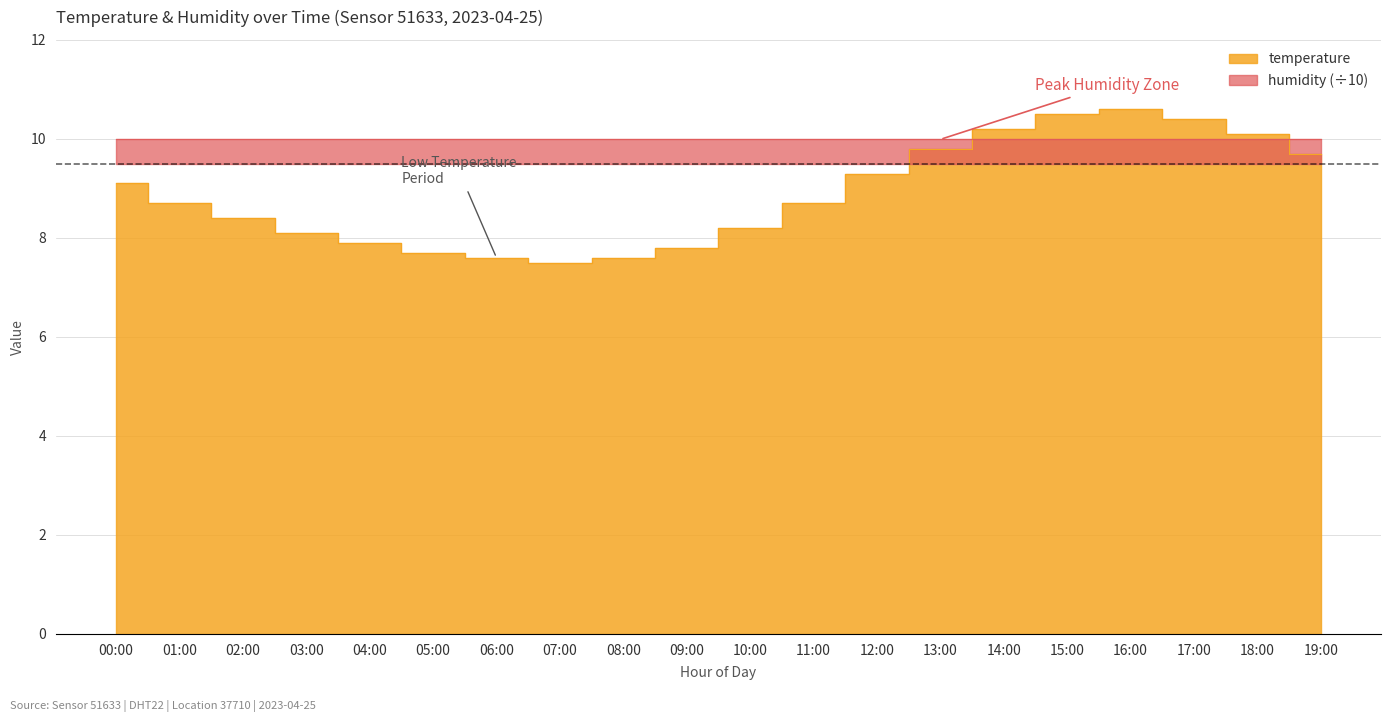

Approximately how many times larger is the value at 19:00 compared to 14:00?

1.0